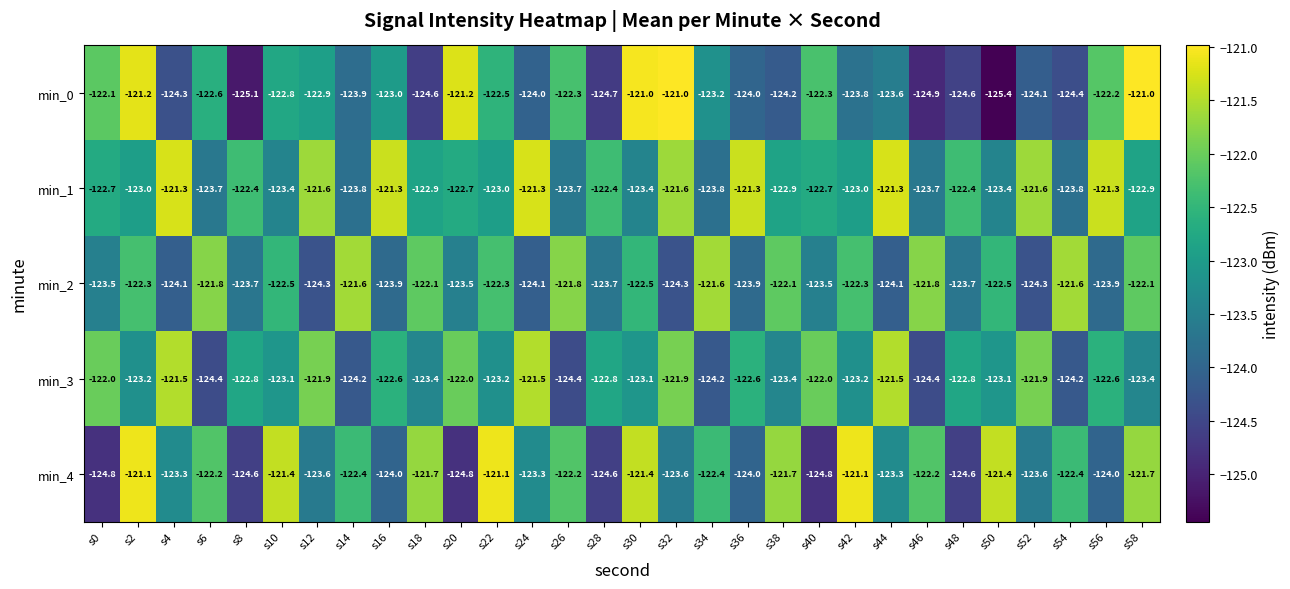

True or false: min_0 has a value of -124.9 at s46.

True